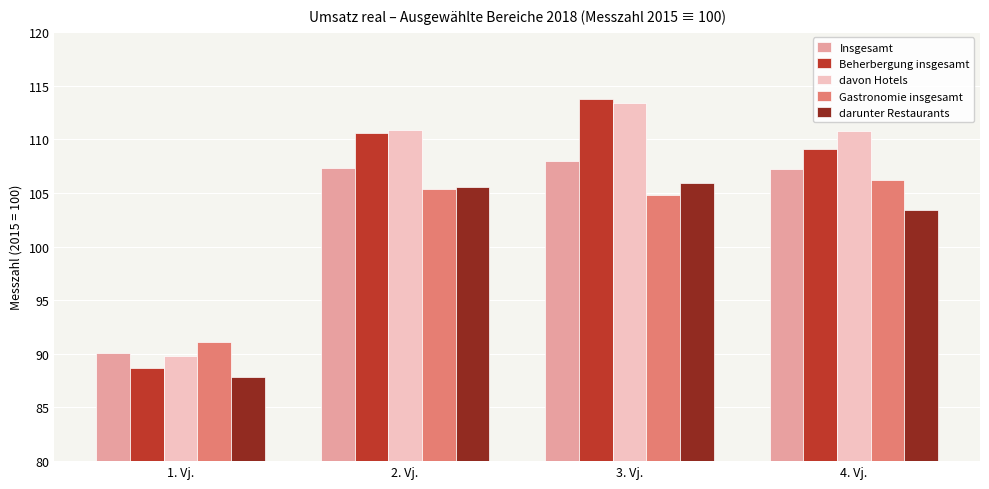

What is the total value across all series at 3. Vj.?

545.8